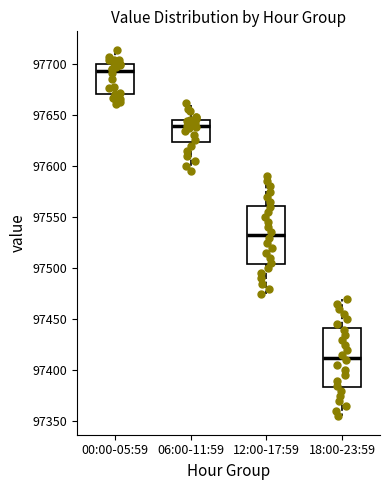

Reading left to right, read every box against the y-axis: the position of its median line, the range the box covers, and the ends of its whiskers. The values are not printed on the chart, so give them approximately, as read against the axis.

00:00-05:59: median 97695, box 97670 to 97700, whiskers 97660 to 97715
06:00-11:59: median 97640, box 97625 to 97645, whiskers 97595 to 97660
12:00-17:59: median 97535, box 97505 to 97560, whiskers 97475 to 97590
18:00-23:59: median 97415, box 97385 to 97440, whiskers 97355 to 97470